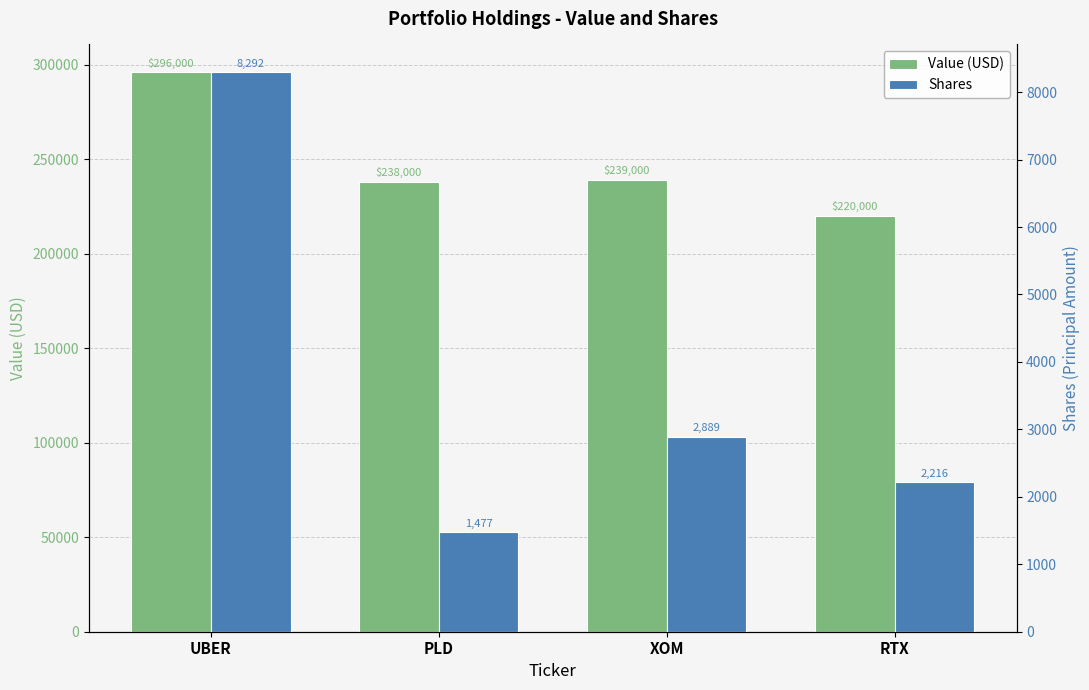

What is the maximum value shown in the chart?

296000